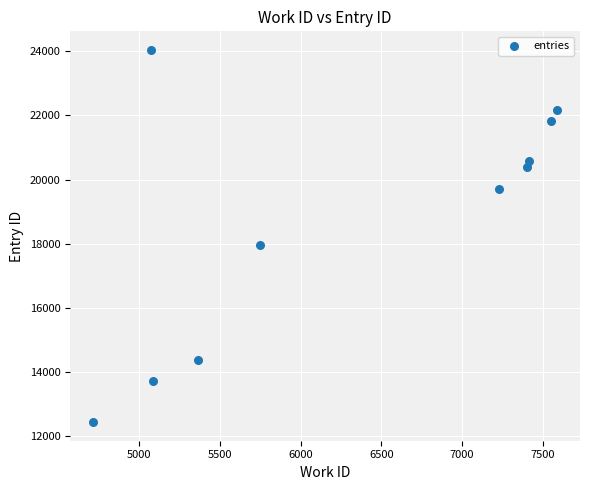

What Y value in the scatter plot is closest to 18242?

17951